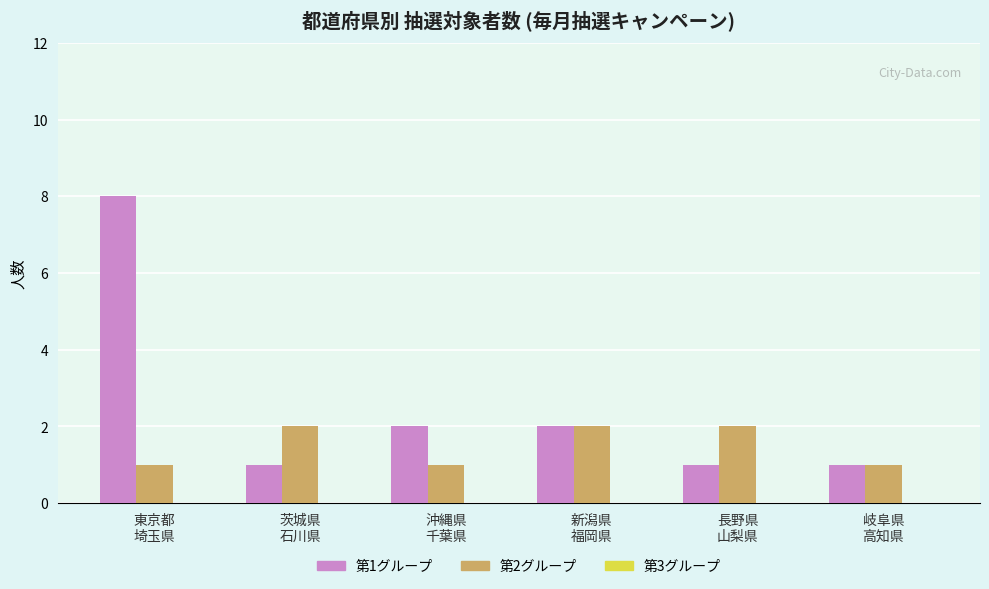

Which series has the largest total across all categories?

第1グループ